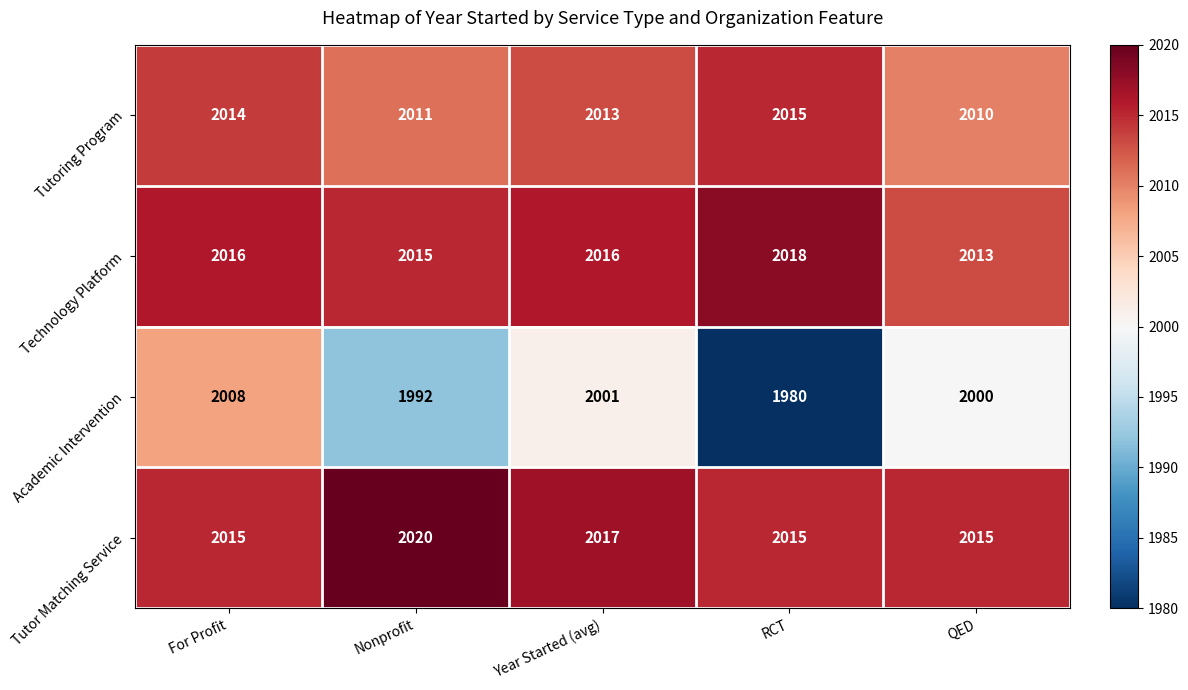

What is the spread (max minus min) of values at For Profit?

8